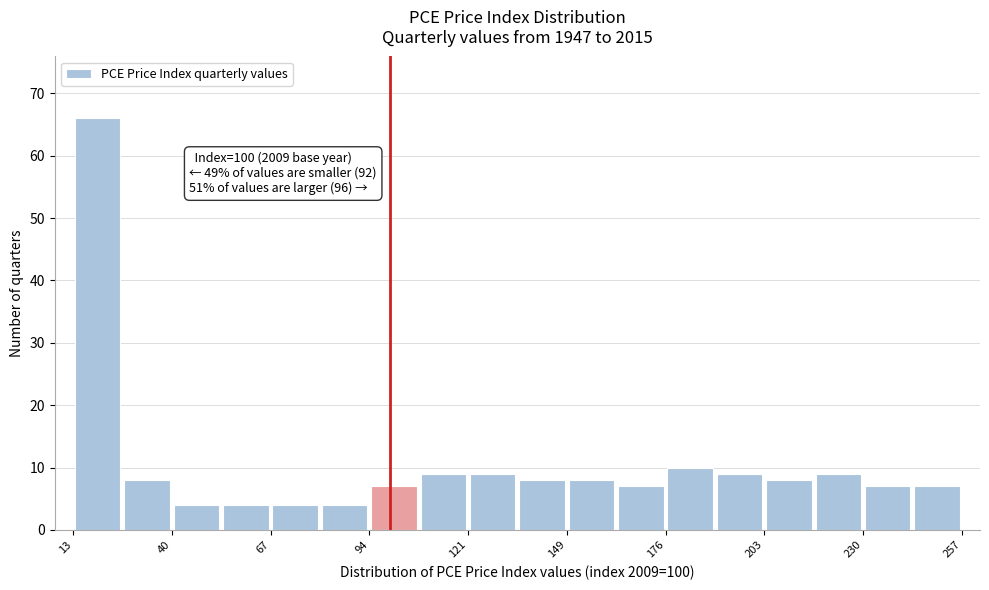

Read against the x-axis, roughly where is the centre of the tallest bar?

20